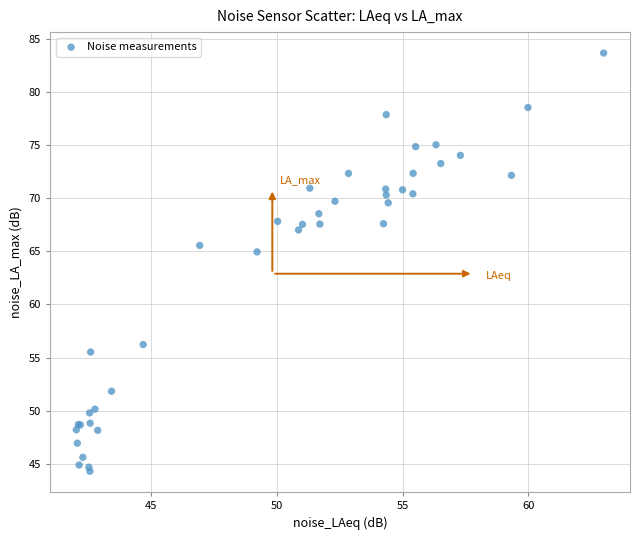

What Y value in the scatter plot is closest to 63?

65.0